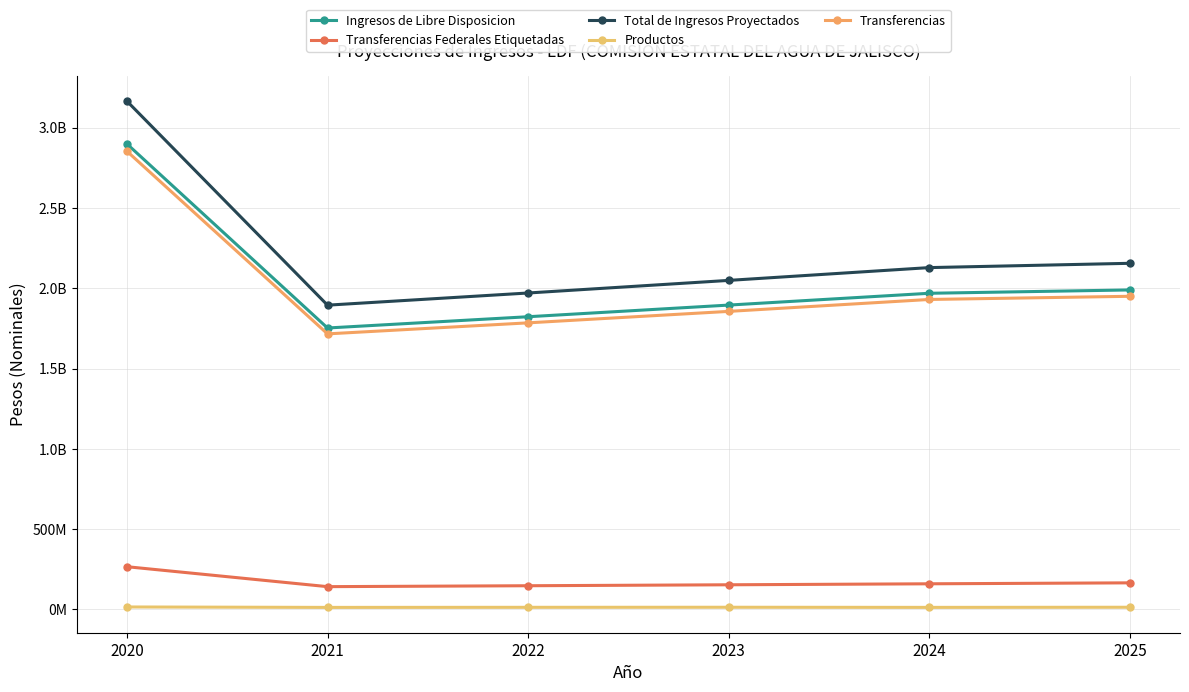

Reading left to right, extract all data points from this chart.

Ingresos de Libre Disposicion: 2898837421	1752616572	1822721234	1895249271	1968766624	1989600000
Transferencias Federales Etiquetadas: 266290617	142126917	147811994	153724474	159873452	165800000
Total de Ingresos Proyectados: 3165128038	1894743489	1970533228	2048973745	2128640076	2155400000
Productos: 15565508	12868444	13383181	13784676	13000000	13800000
Transferencias: 2853351951	1716000000	1784640000	1856025600	1930266624	1950000000